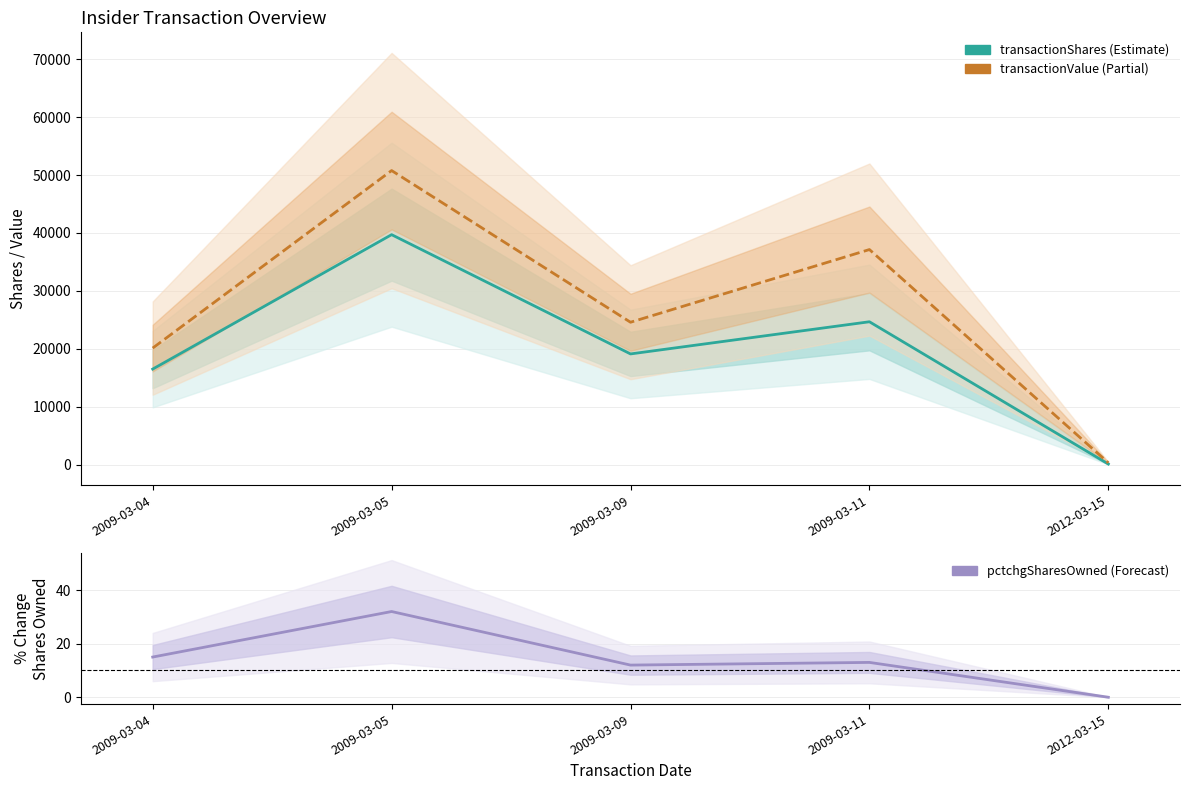

What is the maximum value for transactionShares?

39706